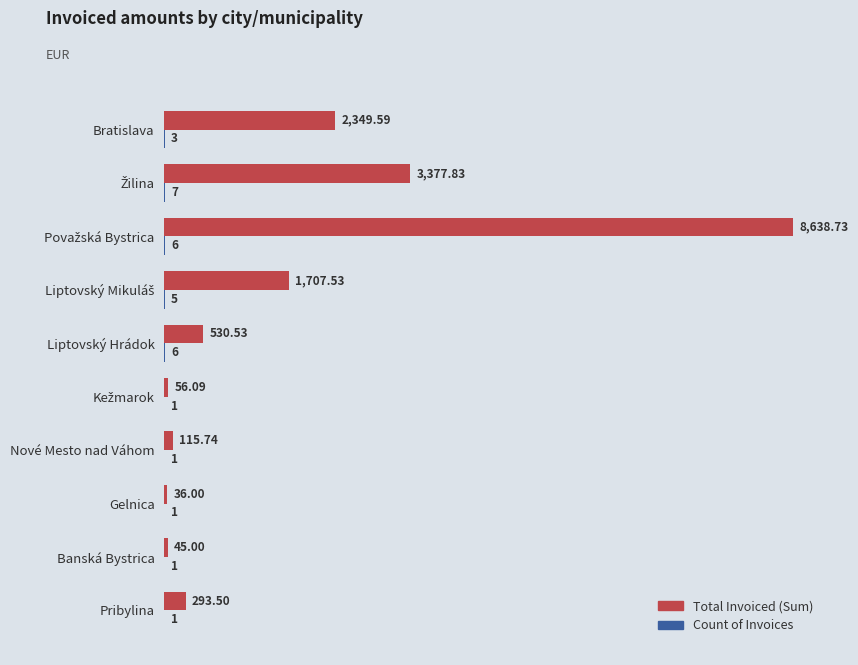

Which series has the largest total across all categories?

Total Invoiced (Sum)